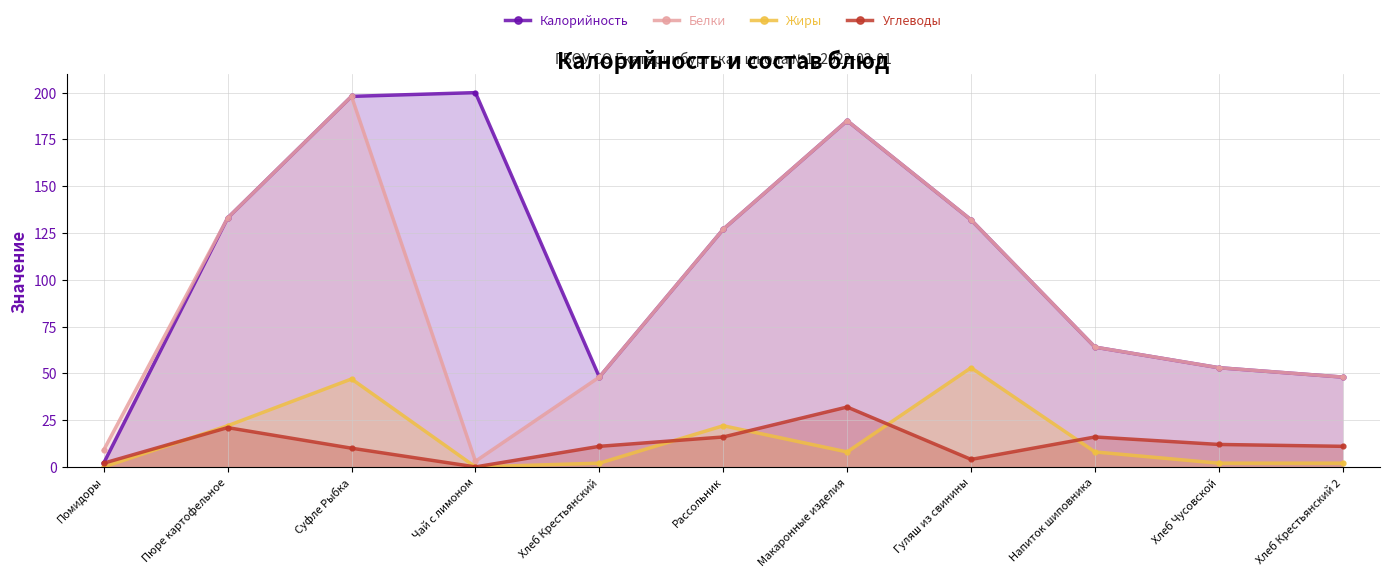

The Белки series shows 71 at Хлеб Чусовской. True or false?

False